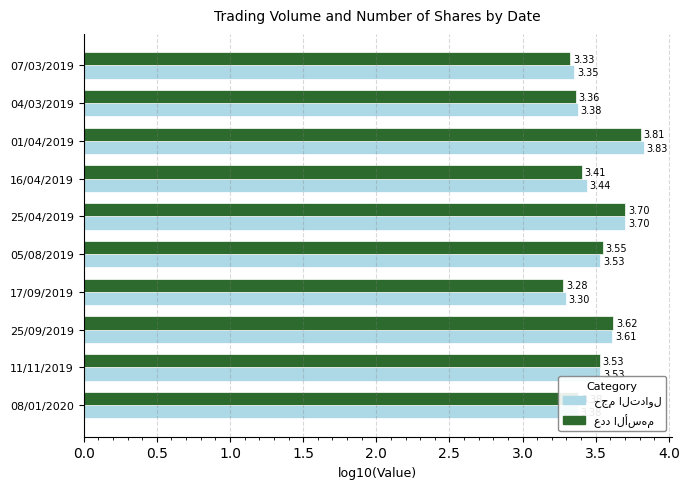

At which category is the sum across all series the highest?

01/04/2019